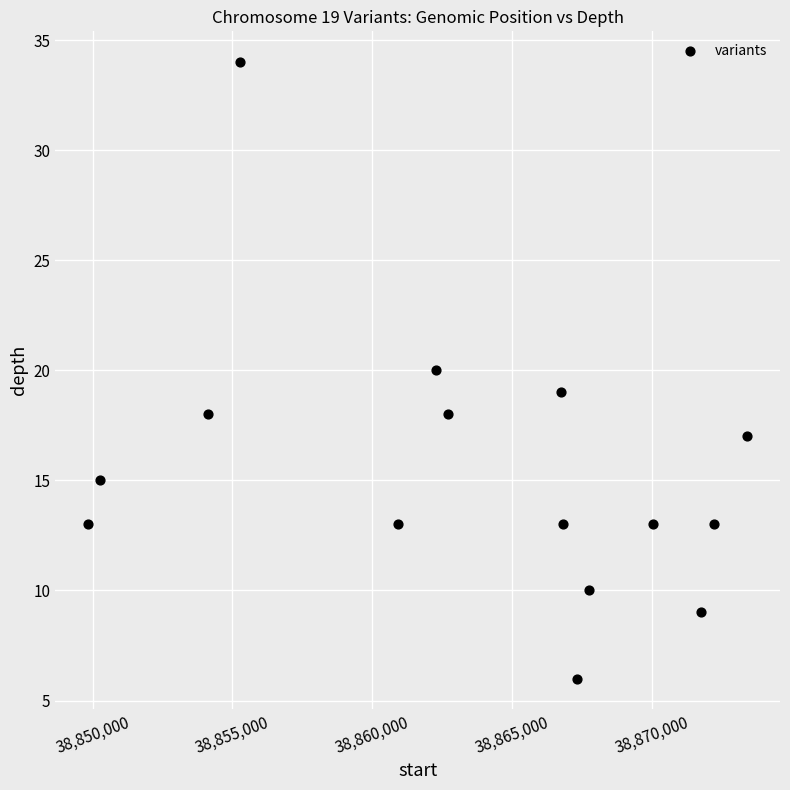

What is the range of X values (max minus min)?

23575